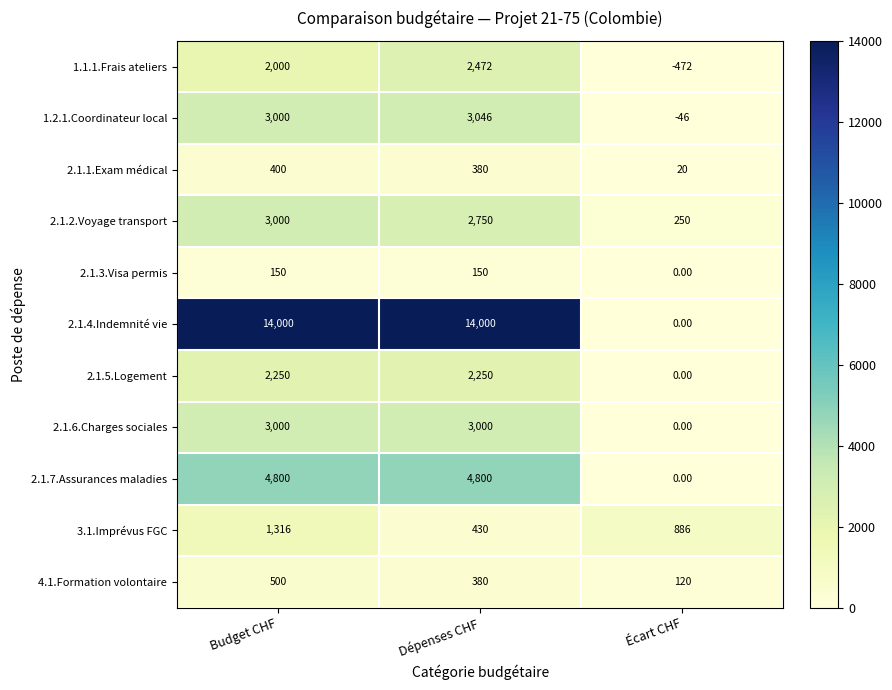

At which category is the sum across all series the highest?

Budget CHF